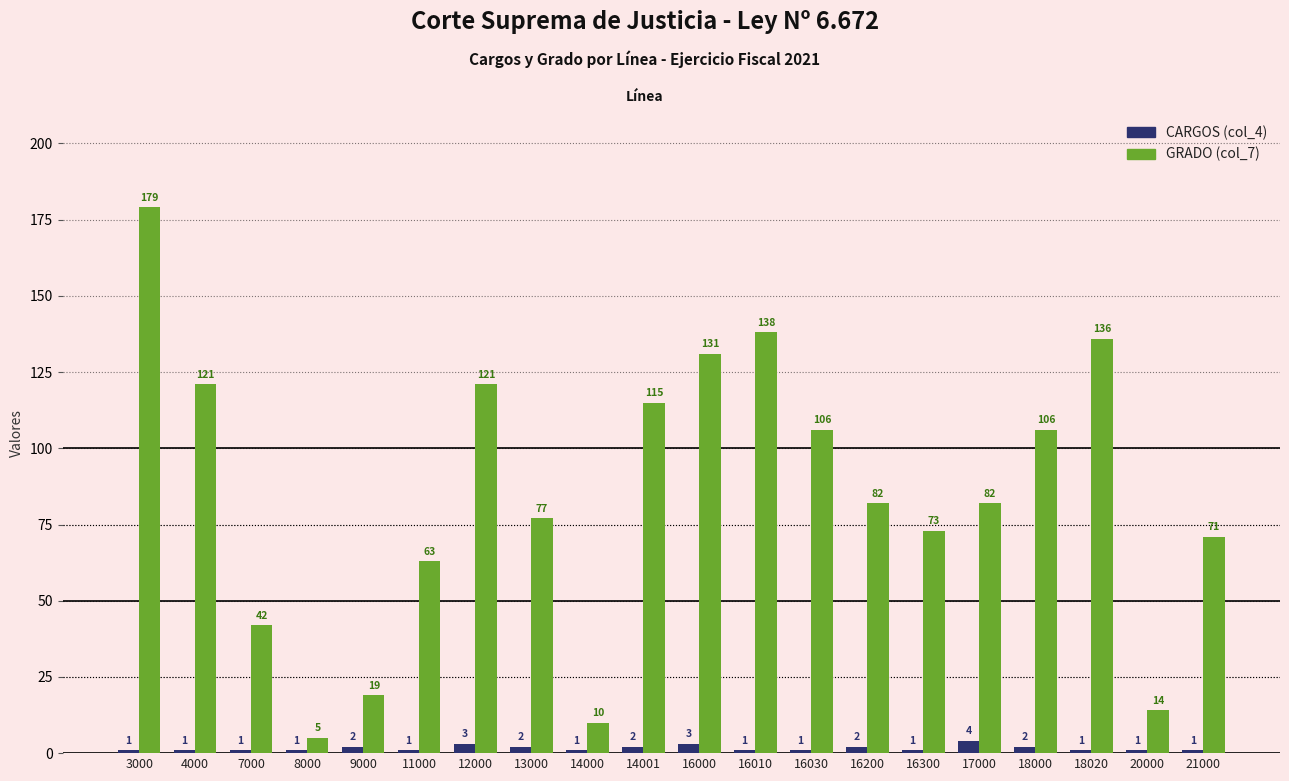

Rank the series by their average value, from lowest to highest.

CARGOS (col_4), GRADO (col_7)